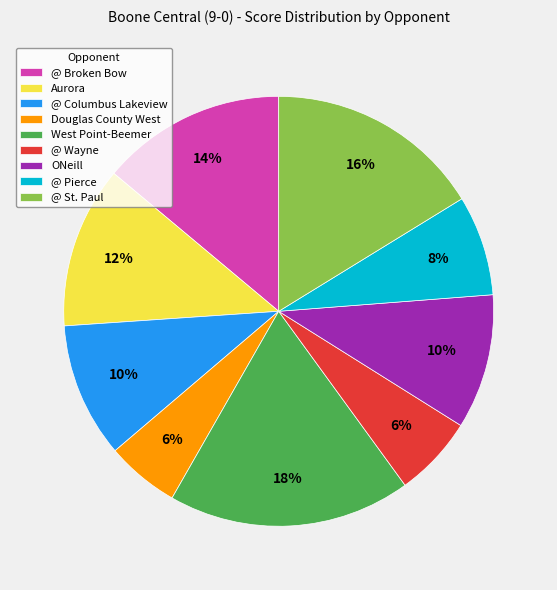

Is the sum of West Point-Beemer and ONeill greater than half?

No